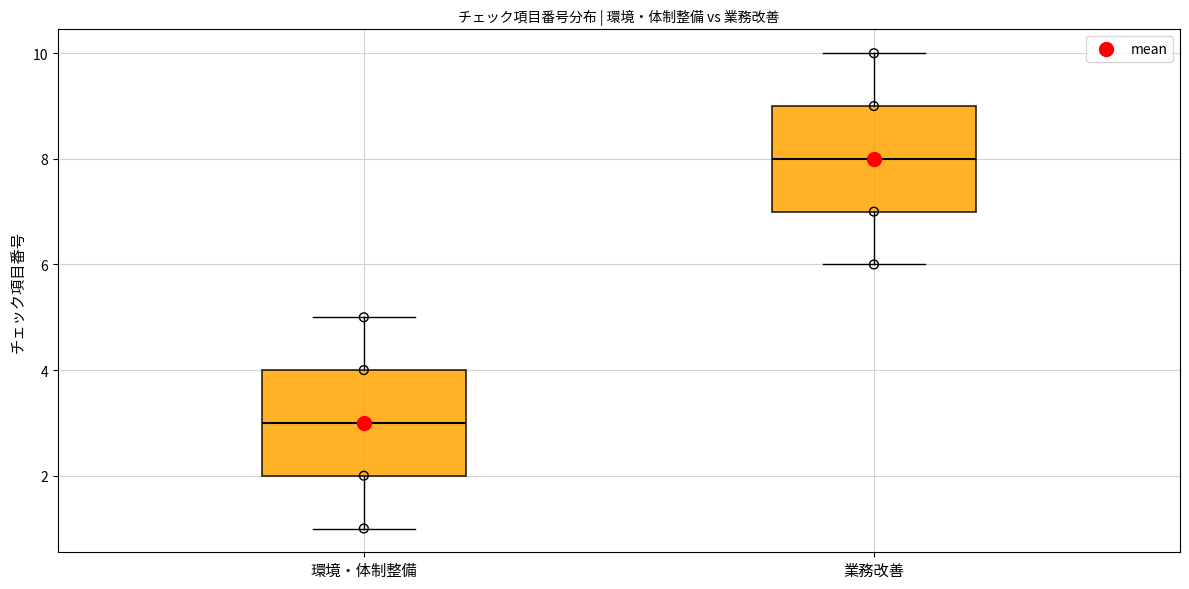

Which box has the highest median line?

業務改善